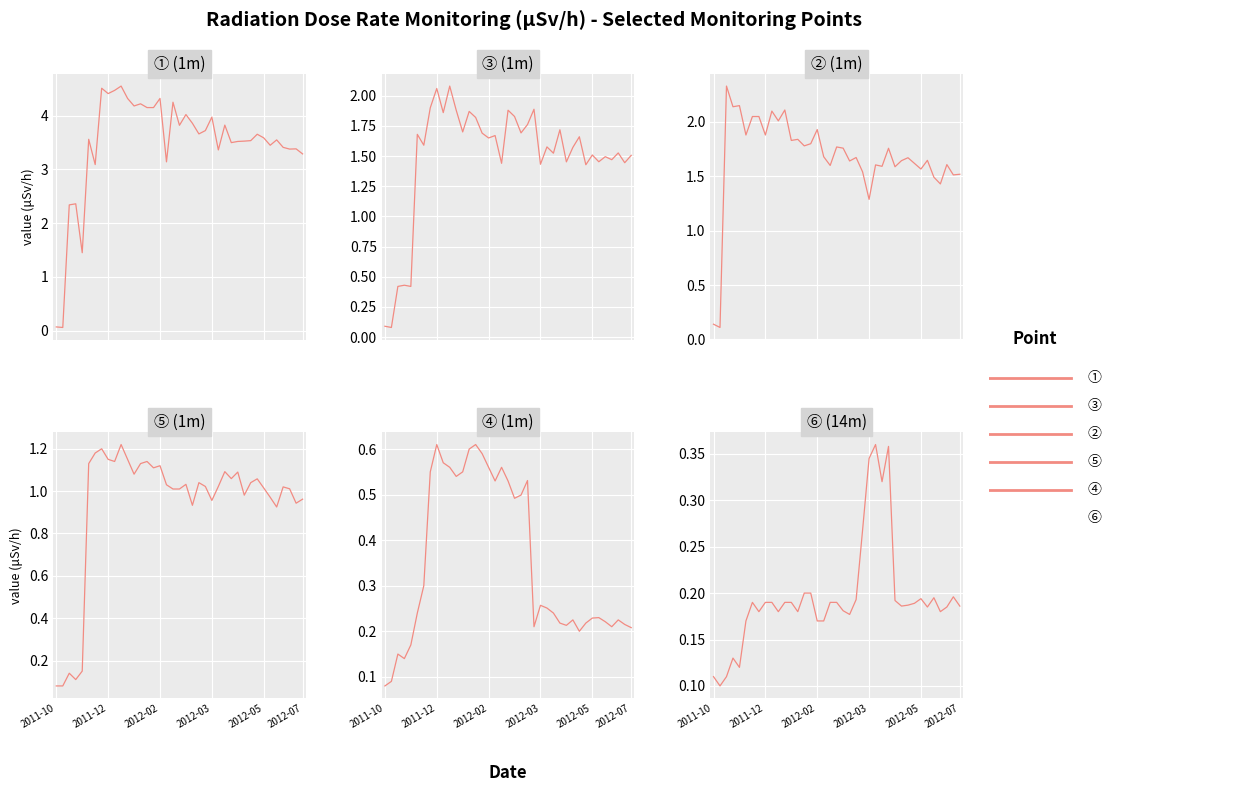

In ⑥, how many points are higher than both neighbors (excluding endpoints)?

7